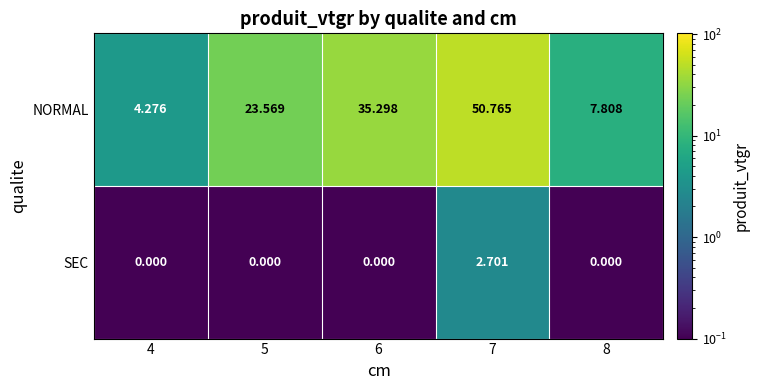

How many series are shown in this chart?

2